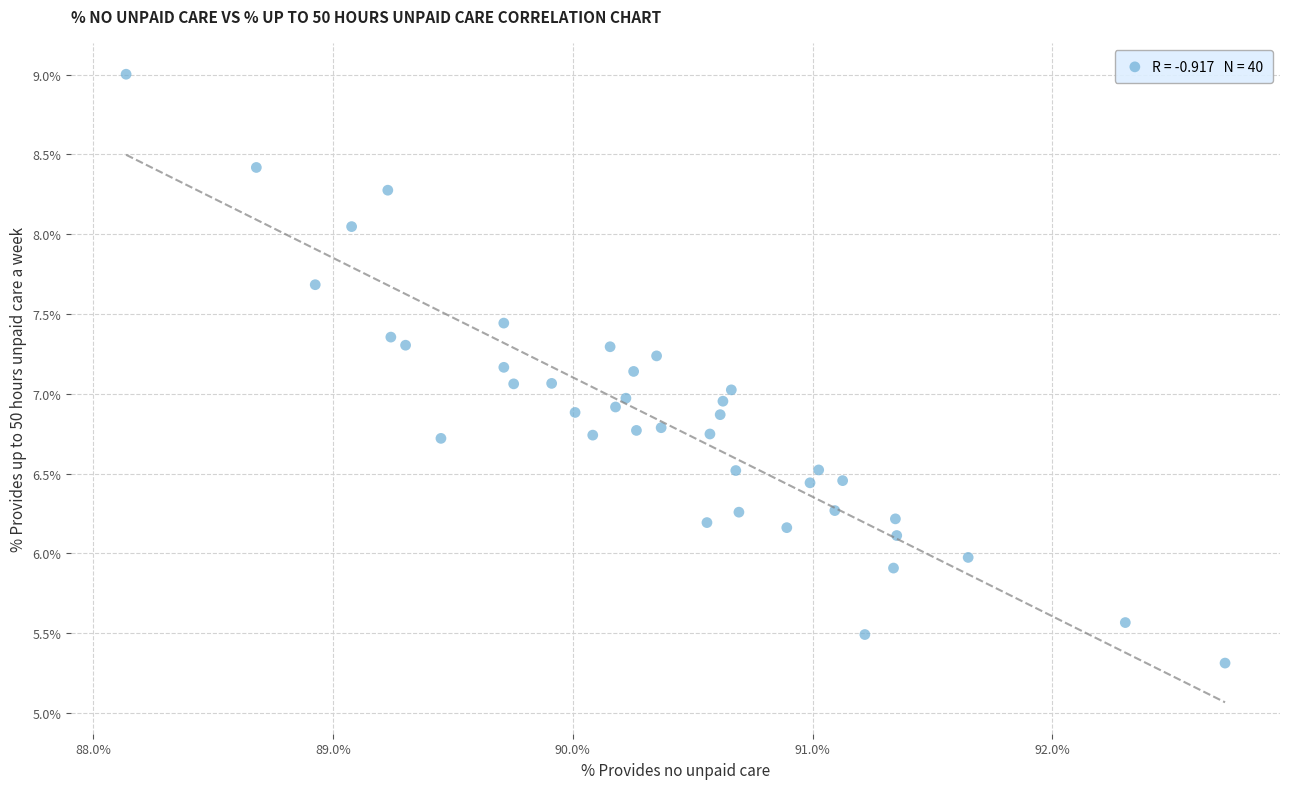

What is the range of X values (max minus min)?

4.6